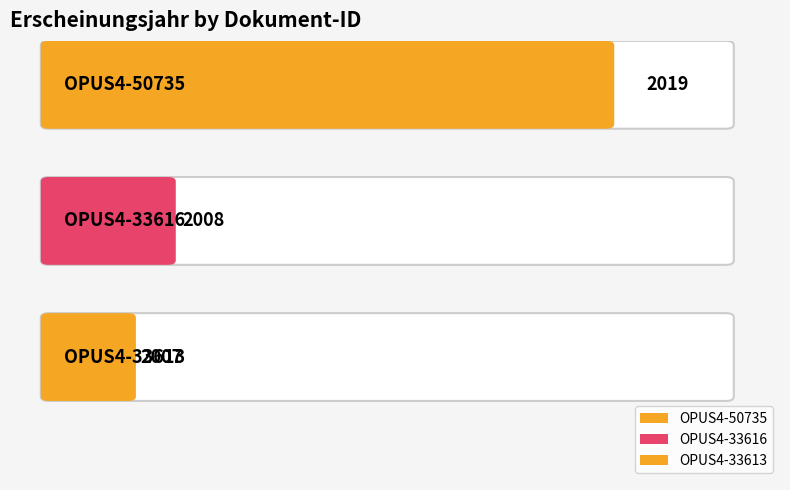

Which label corresponds to the largest value in the chart?

OPUS4-50735